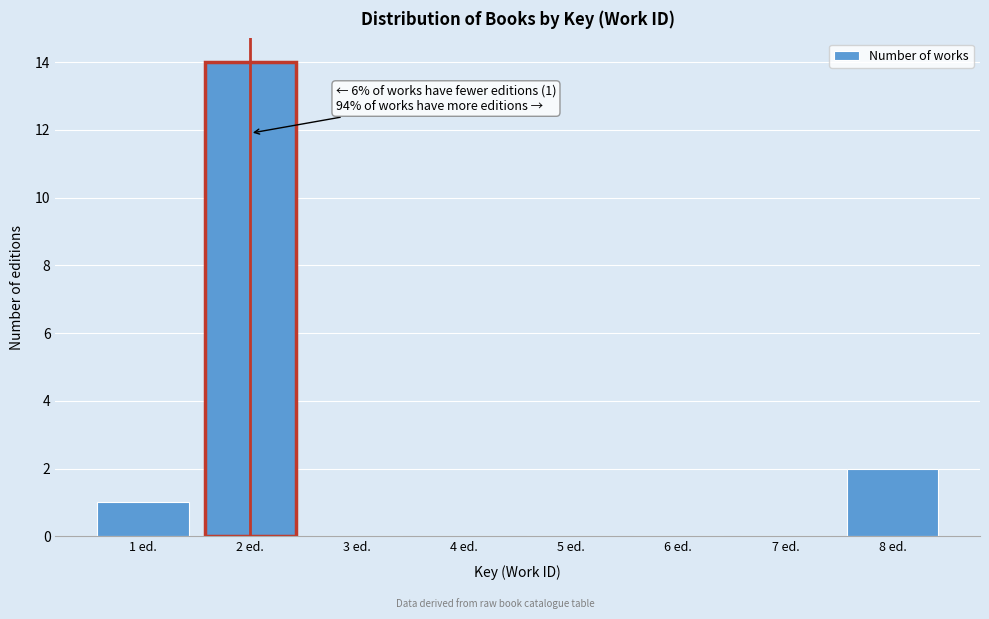

Over which range of the x-axis is the bar tallest?

1.5 to 2.5